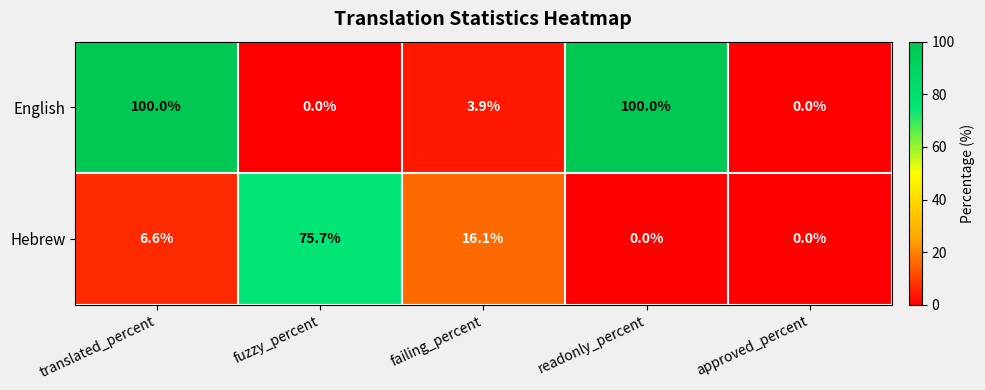

What is the difference between the maximum and minimum values in the Hebrew series?

75.7